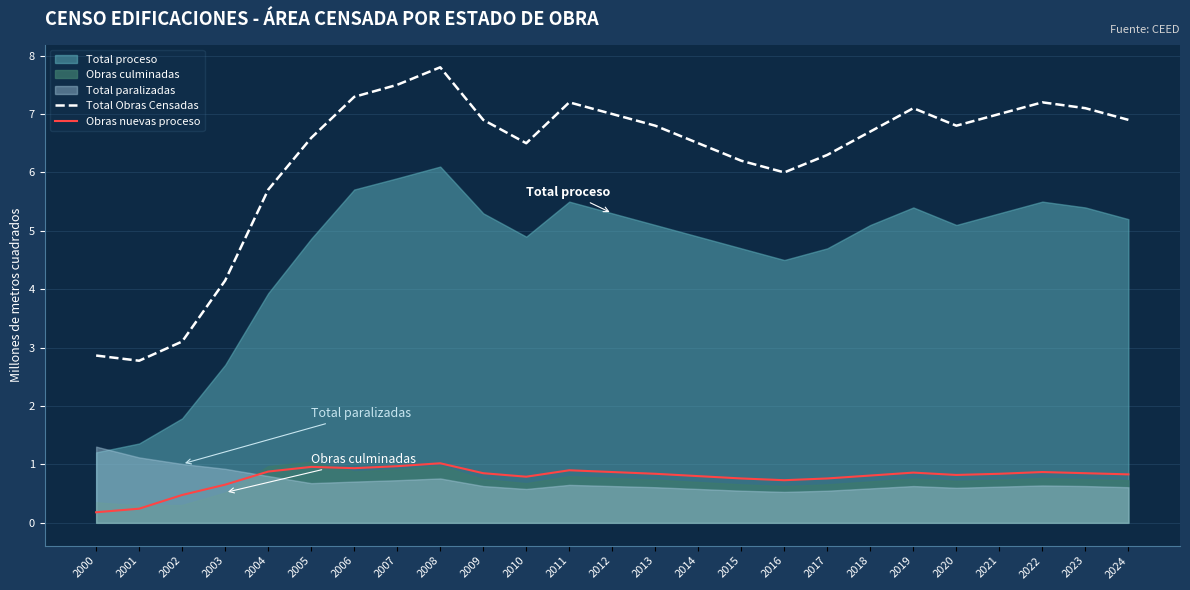

True or false: Obras nuevas proceso and Total Obras Censadas cross at least once.

False